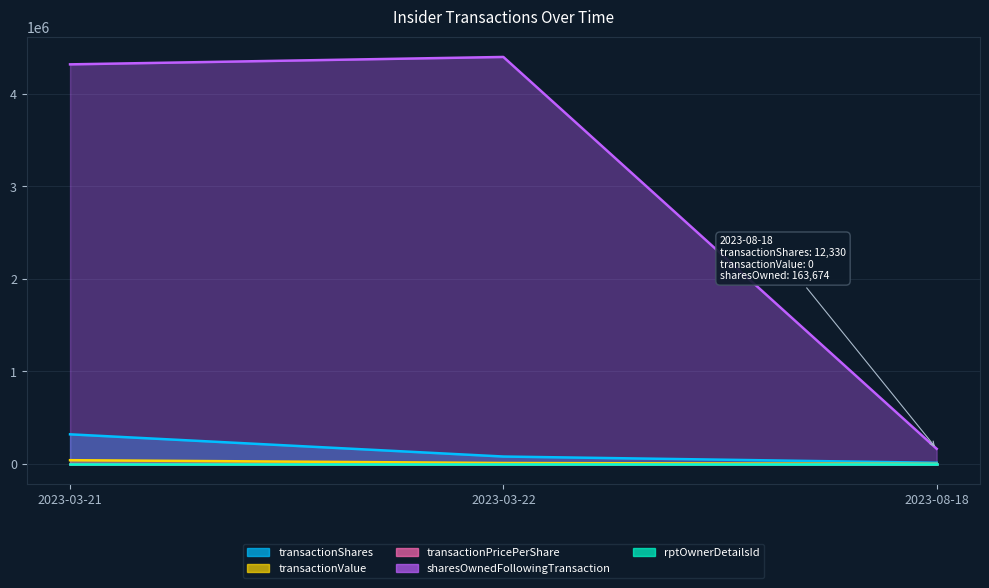

Where is transactionShares nearest to the value 166212?

2023-03-22